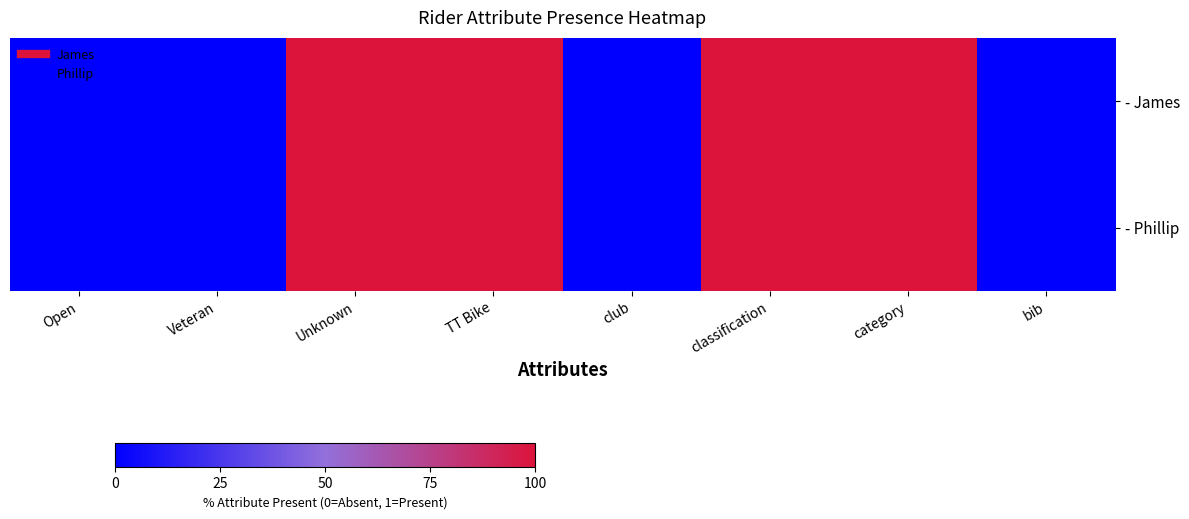

Reading left to right, what are all the values shown in this chart?

- James: Open=0	Veteran=0	Unknown=1	TT Bike=1	club=0	classification=1	category=1	bib=0
- Phillip: Open=0	Veteran=0	Unknown=1	TT Bike=1	club=0	classification=1	category=1	bib=0